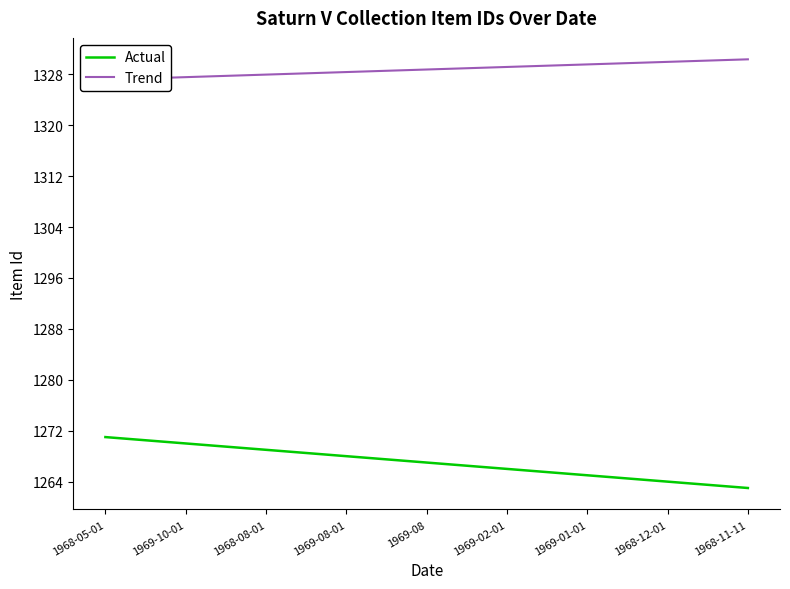

What are all the series names shown in the legend?

Actual, Trend